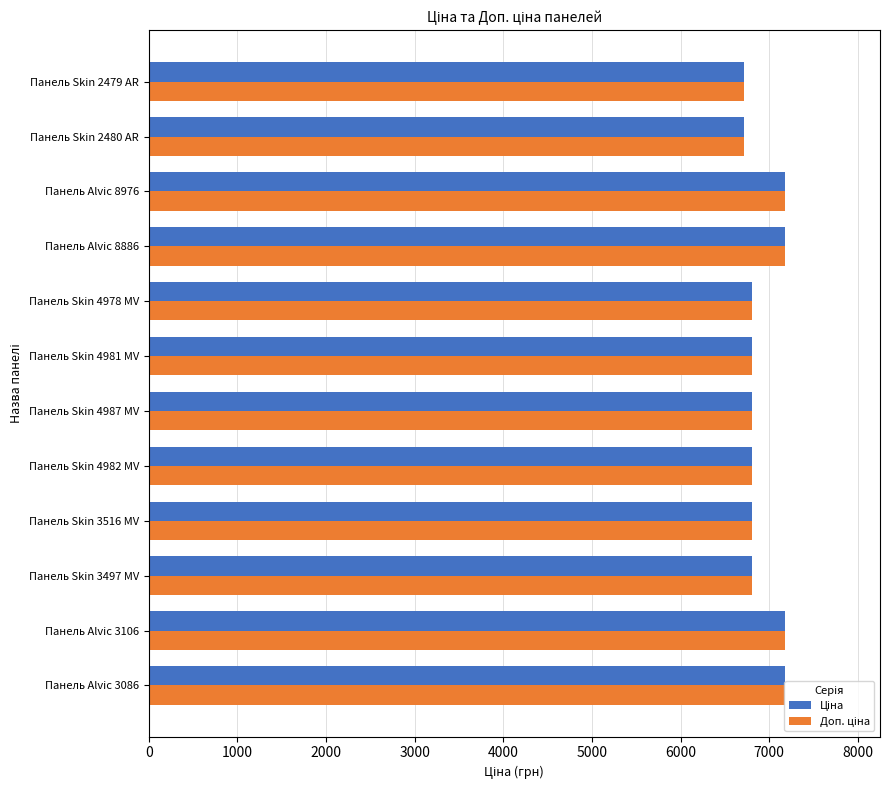

What is the total value across all series at Панель Skin 3516 MV?

13618.3